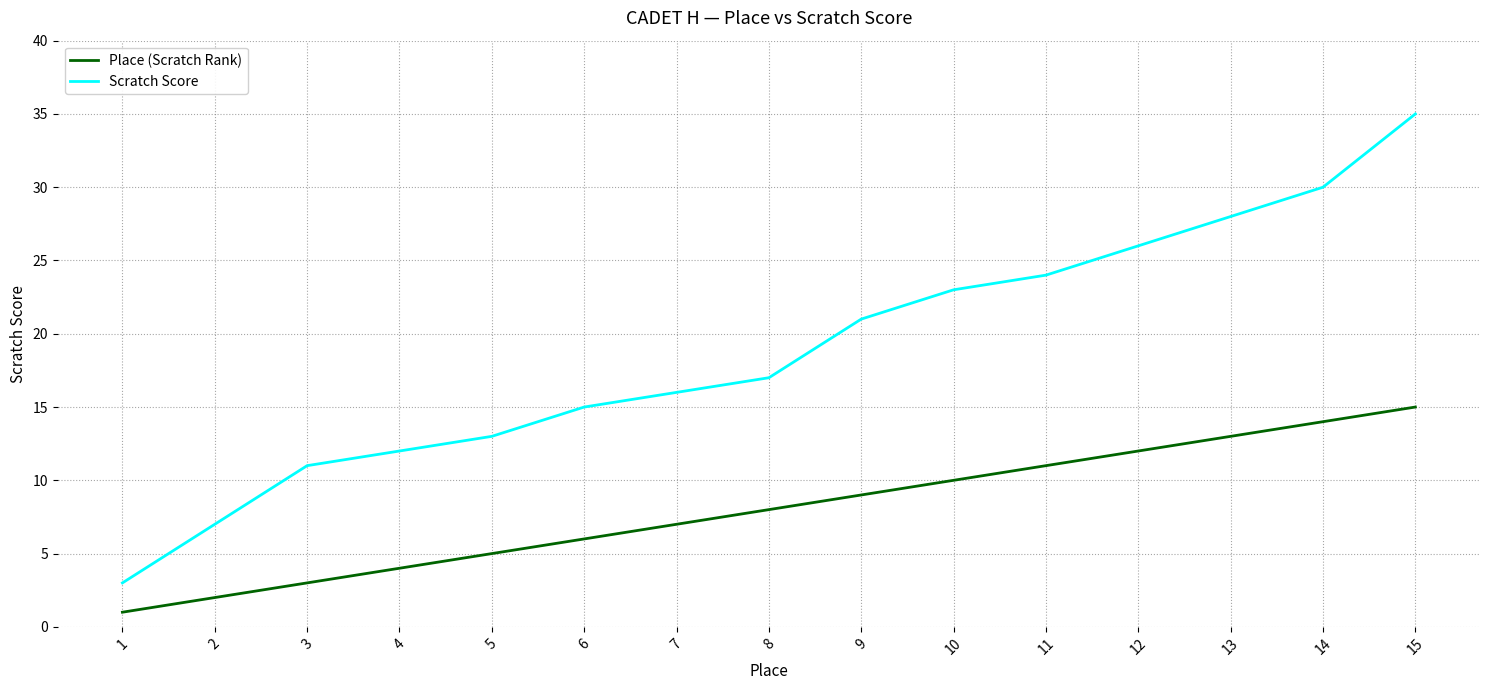

What is the smallest value displayed?

1